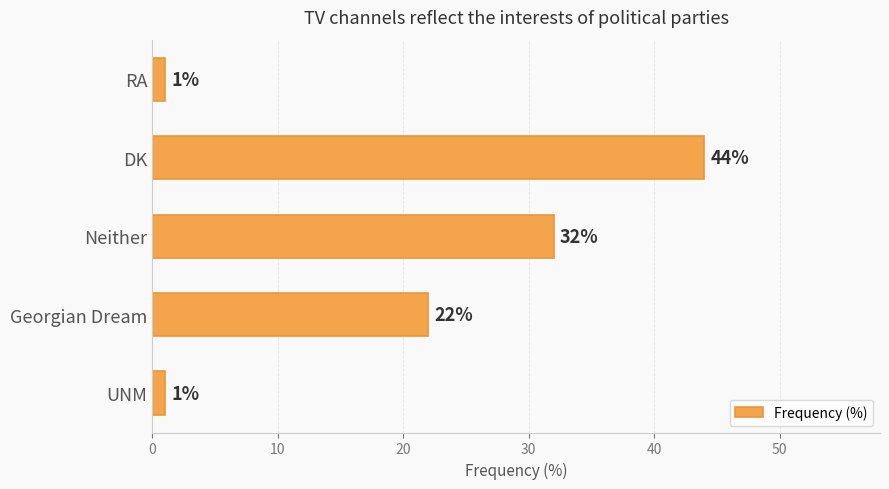

What is the sum of all values?

100